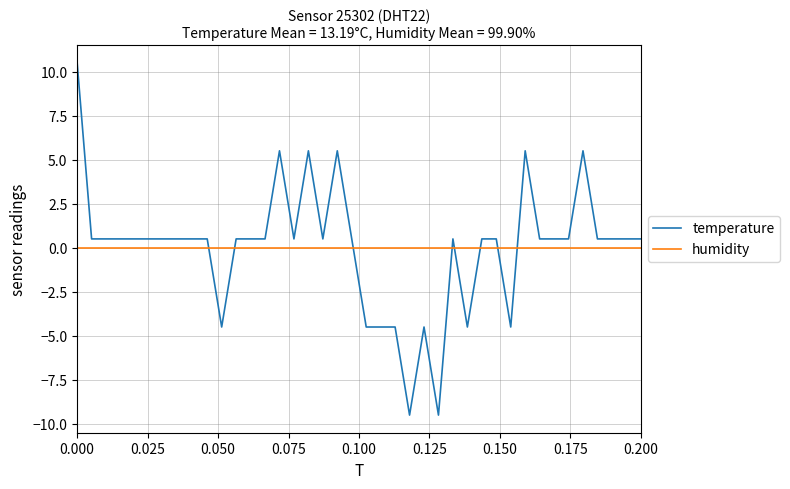

List the series in order of their peak value, highest first.

temperature, humidity